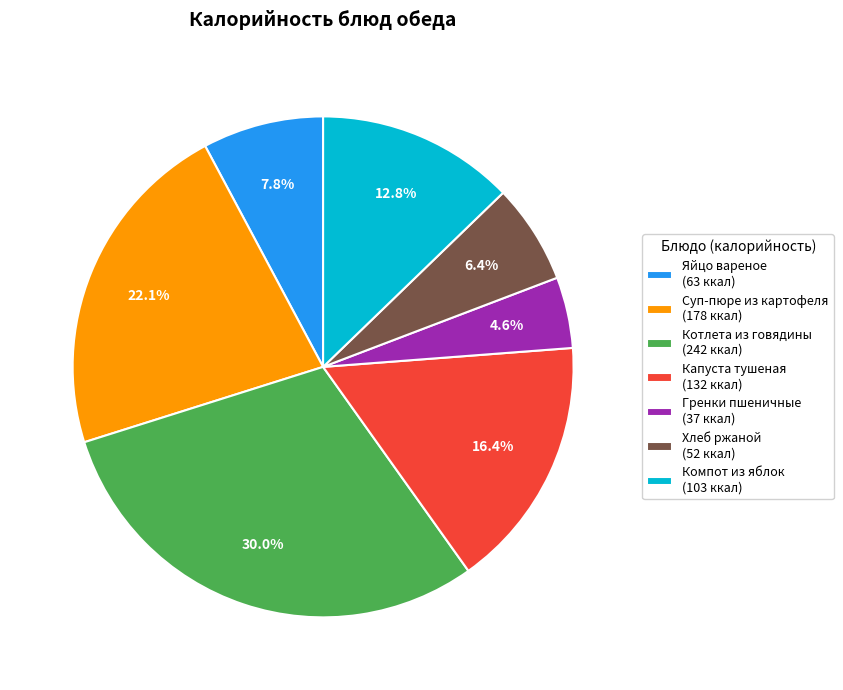

What is the largest slice in the pie chart?

Котлета из говядины (242 ккал)